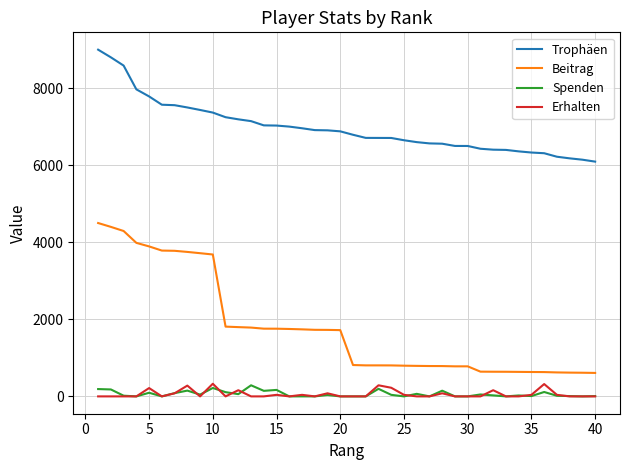

How many lines are shown in the chart?

4